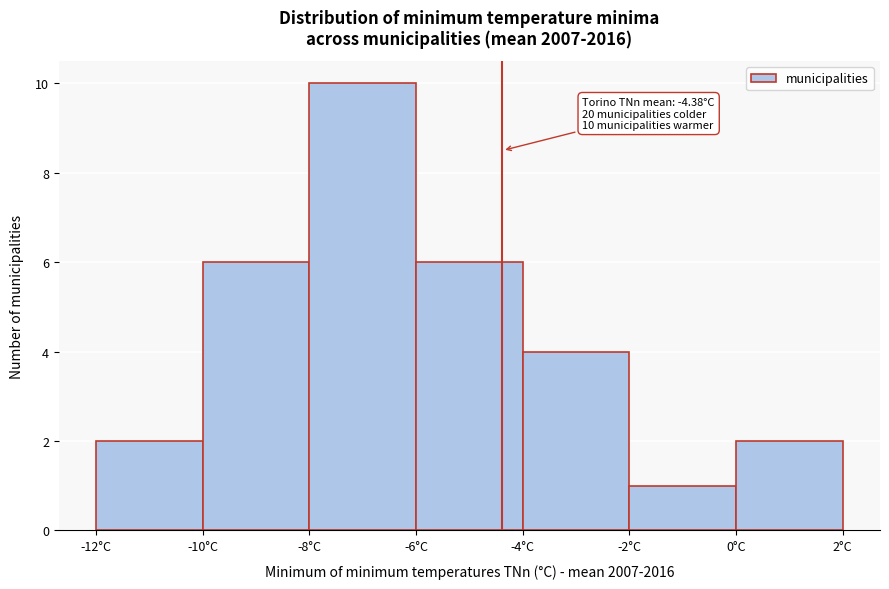

Over which range of the x-axis is the bar tallest?

-8 to -6